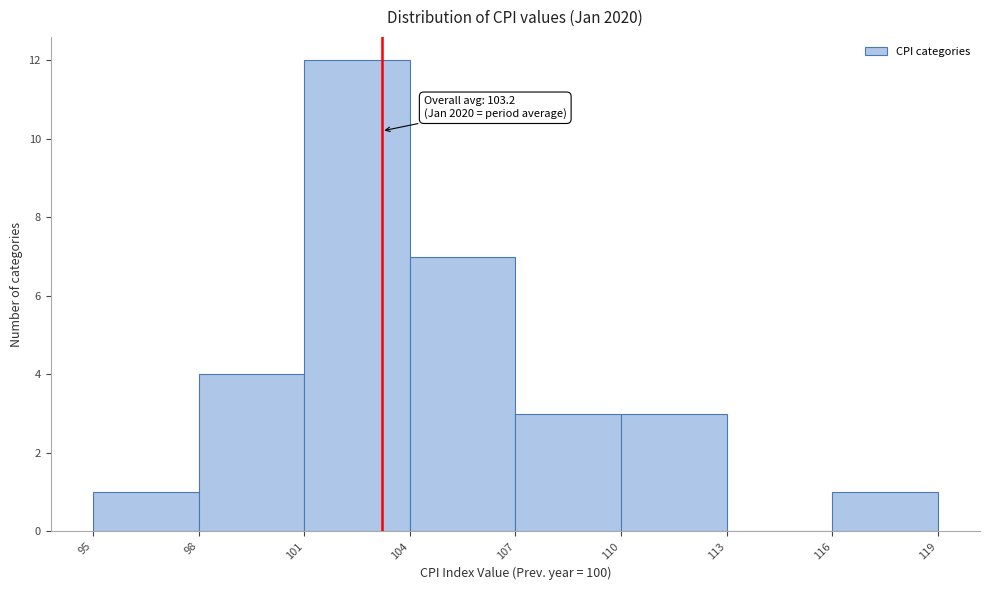

Which range on the x-axis has the tallest bar?

101 to 104